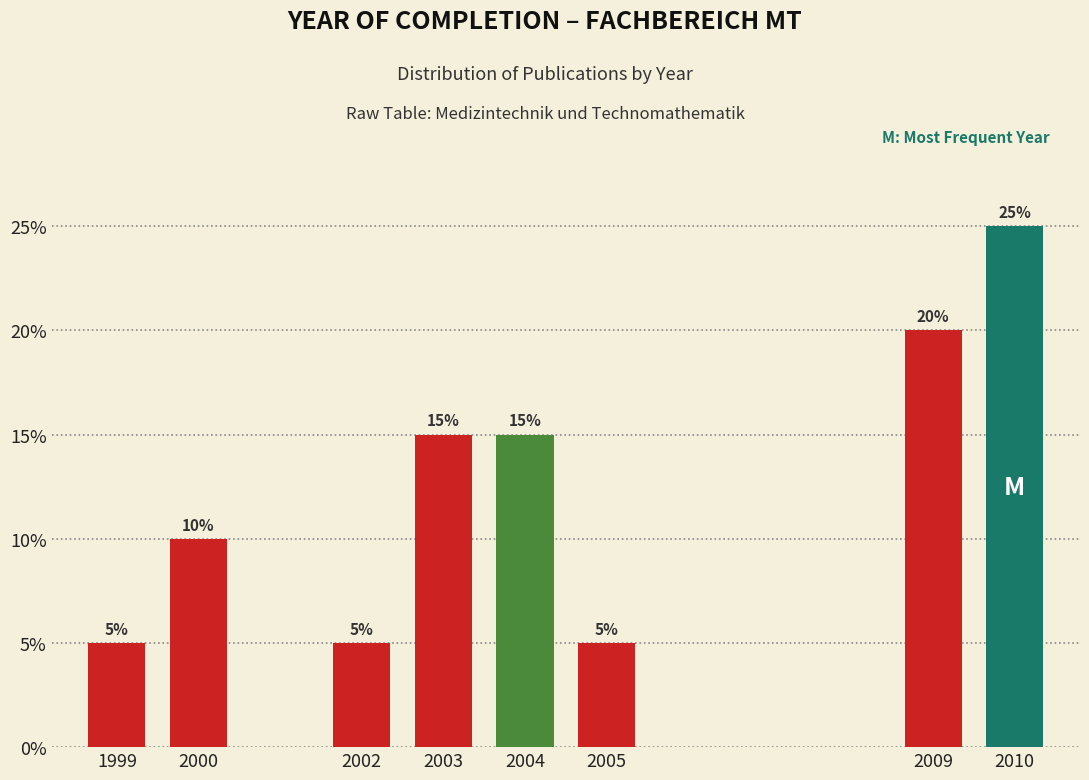

Reading left to right, extract all data points from this chart.

1999=5	2000=10	2002=5	2003=15	2004=15	2005=5	2009=20	2010=25